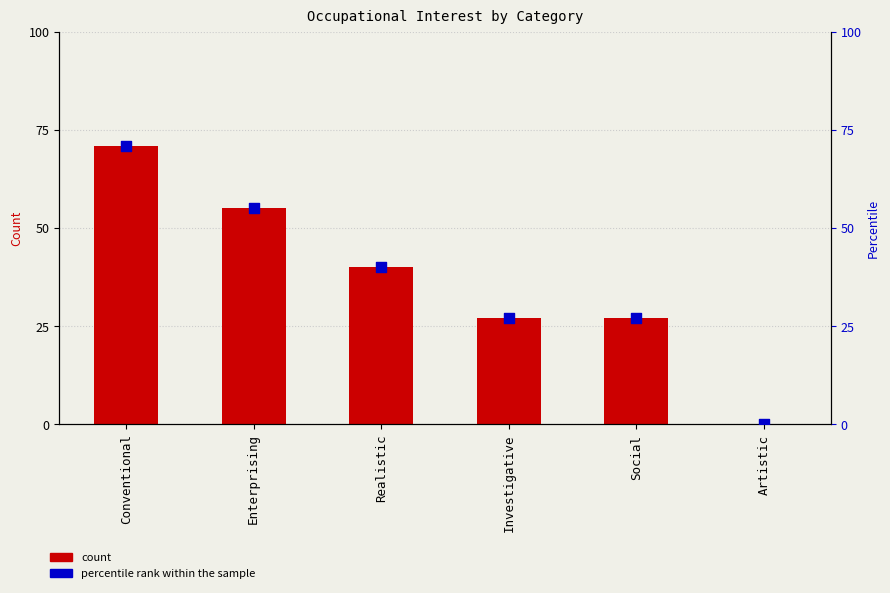

What are all the series names shown in the legend?

count, percentile rank within the sample